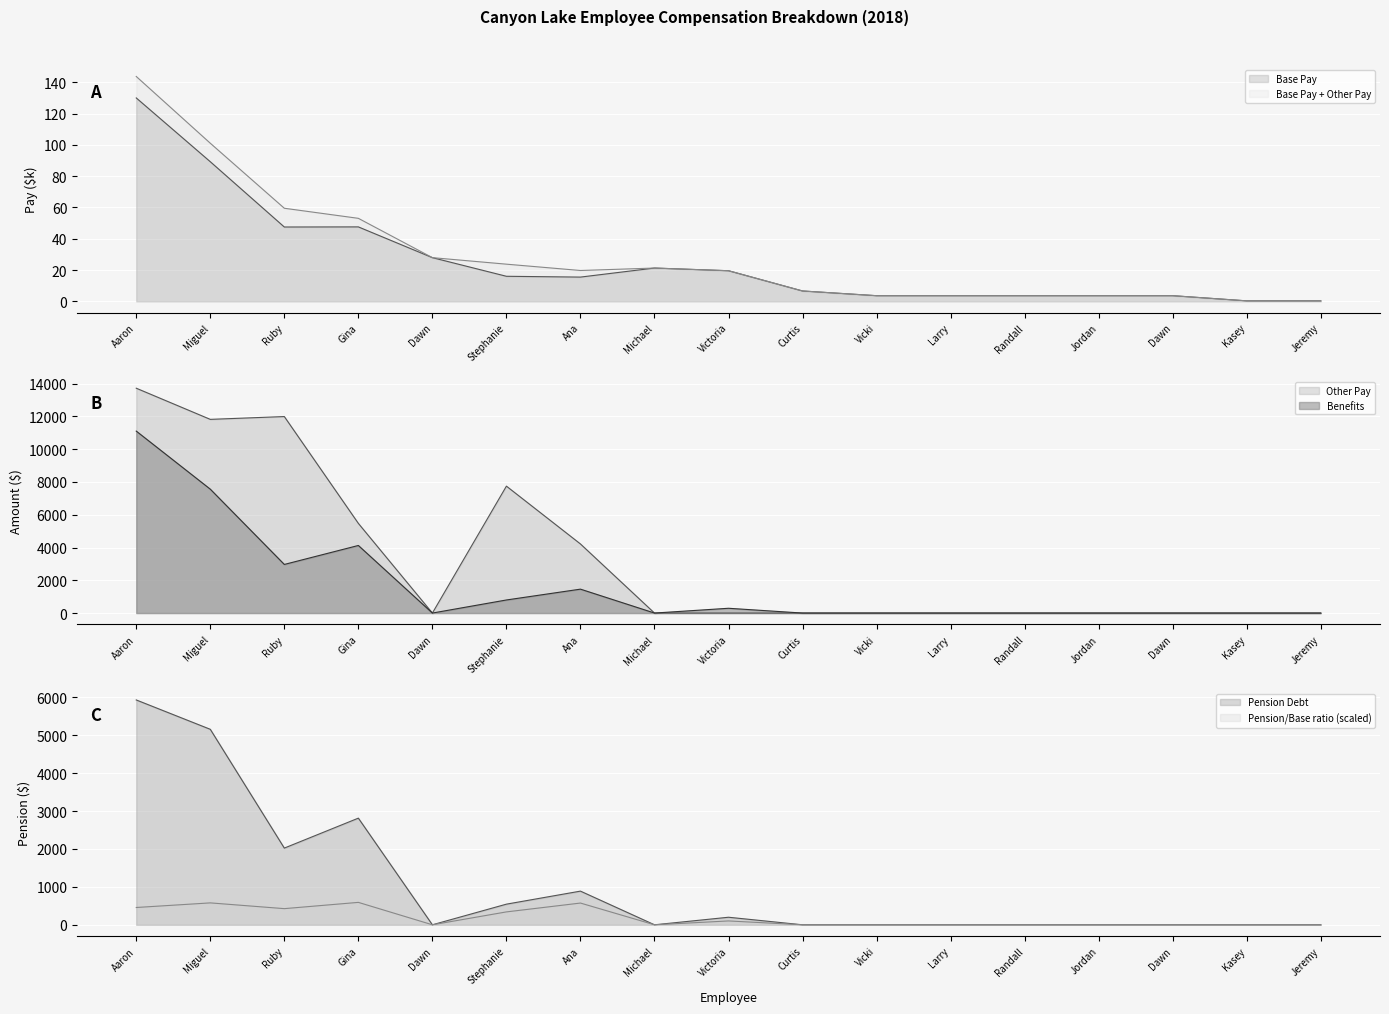

What is the average value of the Benefits series?

1664.7